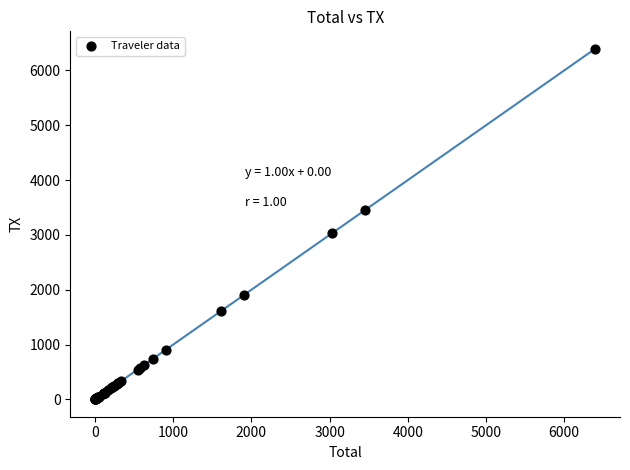

What Y value in the scatter plot is closest to 3198?

3035.1